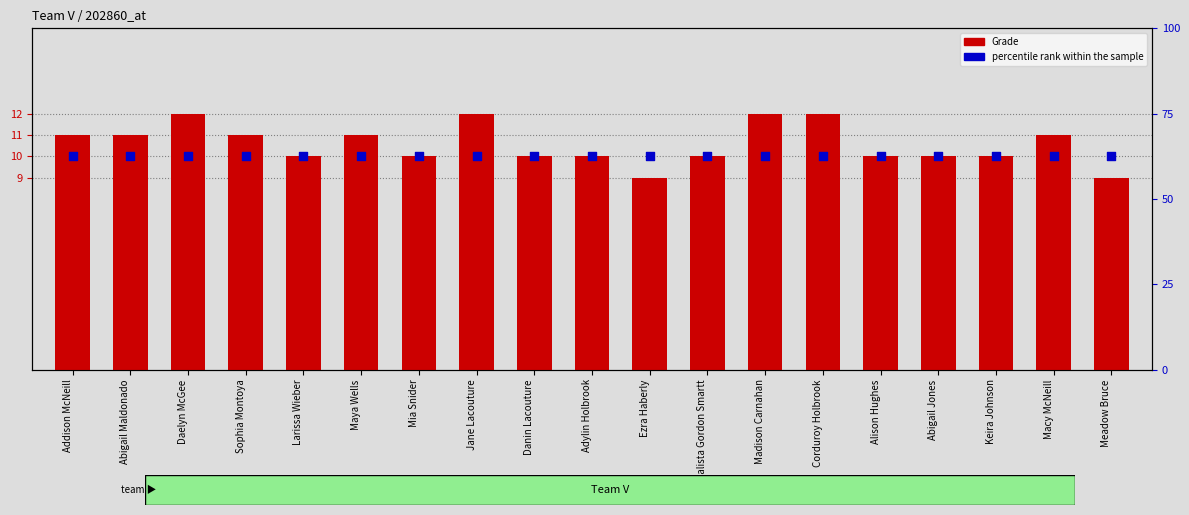

Which series has the widest spread of Y values?

Grade